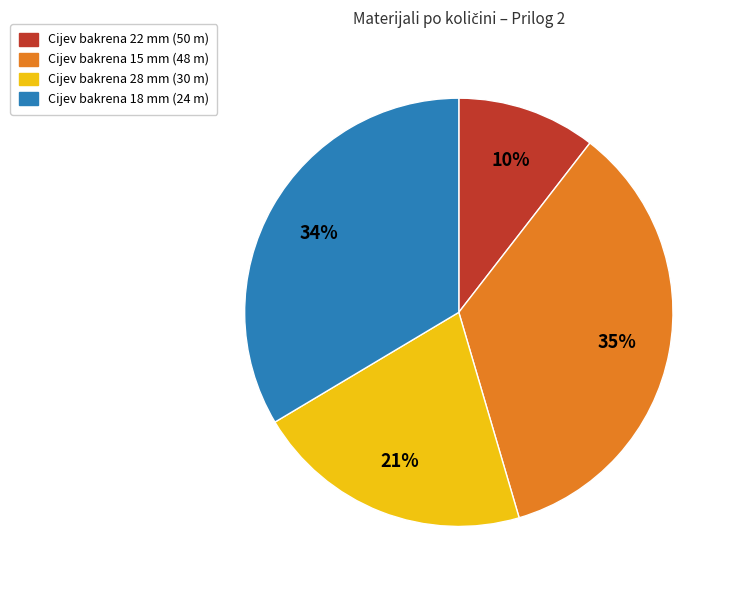

Is it true that Cijev bakrena 28 mm (30 m) is 15% of the pie?

False